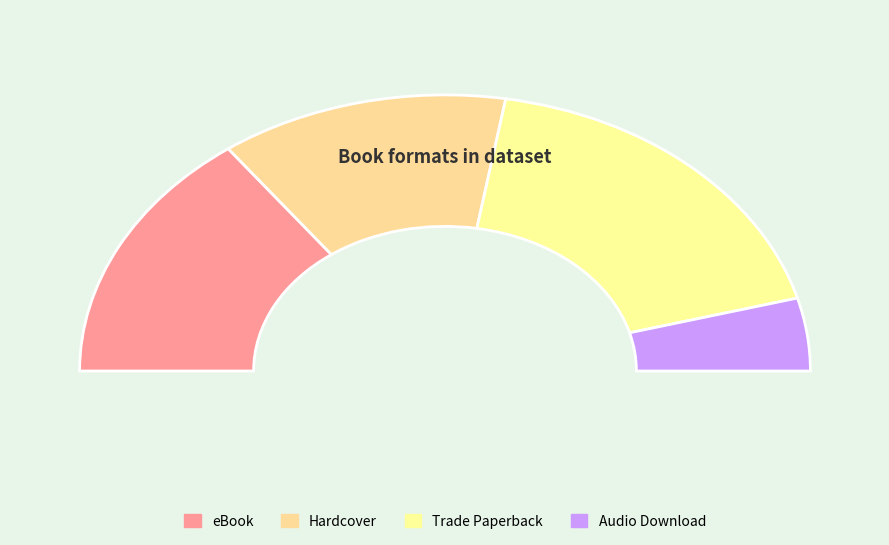

Which category has the biggest portion of the pie?

Trade Paperback